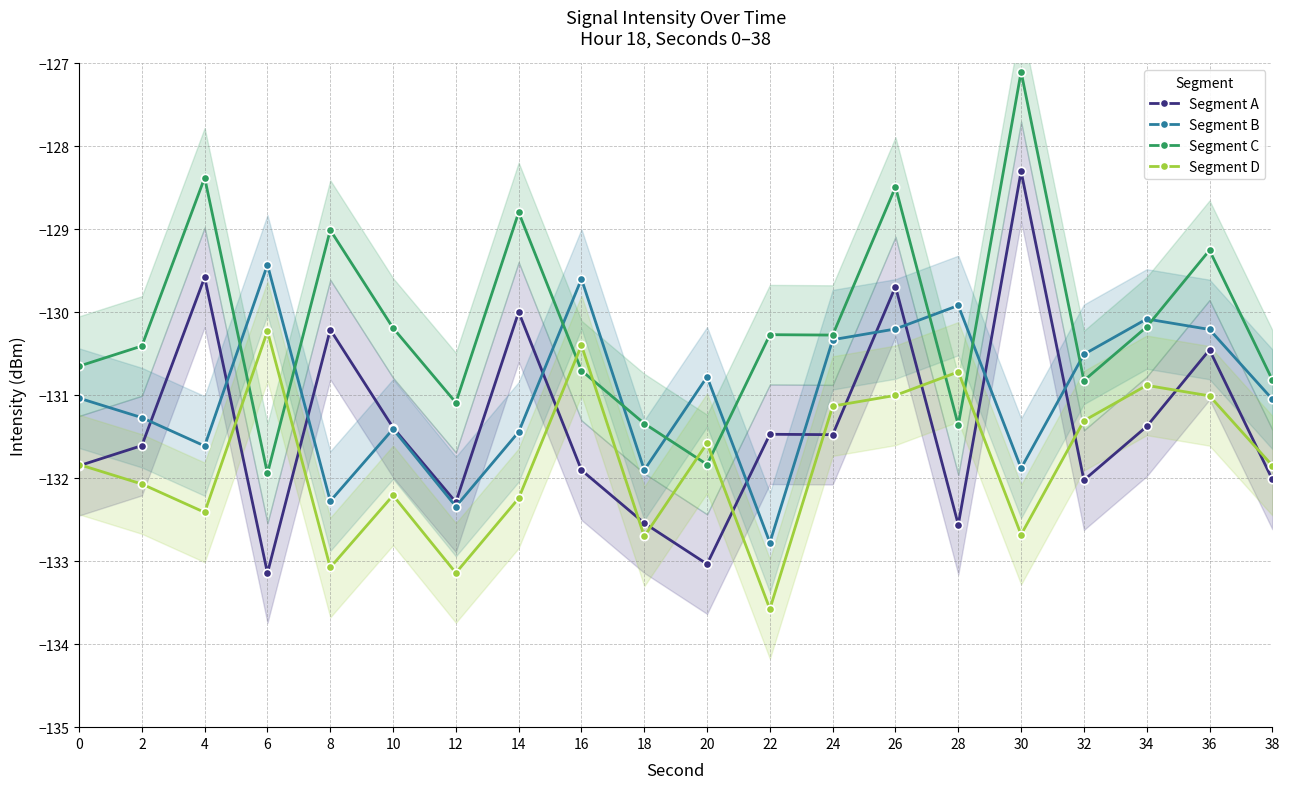

Reading left to right, what are all the values shown in this chart?

Segment A: -131.8	-131.6	-129.6	-133.1	-130.2	-131.4	-132.3	-130.0	-131.9	-132.5	-133.0	-131.5	-131.5	-129.7	-132.6	-128.3	-132.0	-131.4	-130.5	-132.0
Segment B: -131.0	-131.3	-131.6	-129.4	-132.3	-131.4	-132.3	-131.4	-129.6	-131.9	-130.8	-132.8	-130.3	-130.2	-129.9	-131.9	-130.5	-130.1	-130.2	-131.0
Segment C: -130.6	-130.4	-128.4	-131.9	-129.0	-130.2	-131.1	-128.8	-130.7	-131.3	-131.8	-130.3	-130.3	-128.5	-131.4	-127.1	-130.8	-130.2	-129.3	-130.8
Segment D: -131.8	-132.1	-132.4	-130.2	-133.1	-132.2	-133.1	-132.2	-130.4	-132.7	-131.6	-133.6	-131.1	-131.0	-130.7	-132.7	-131.3	-130.9	-131.0	-131.8